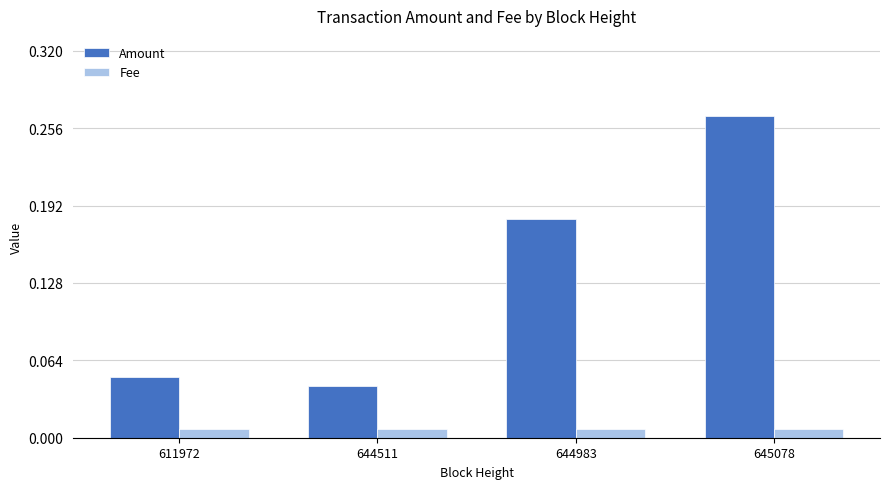

How many distinct data groups are displayed?

2